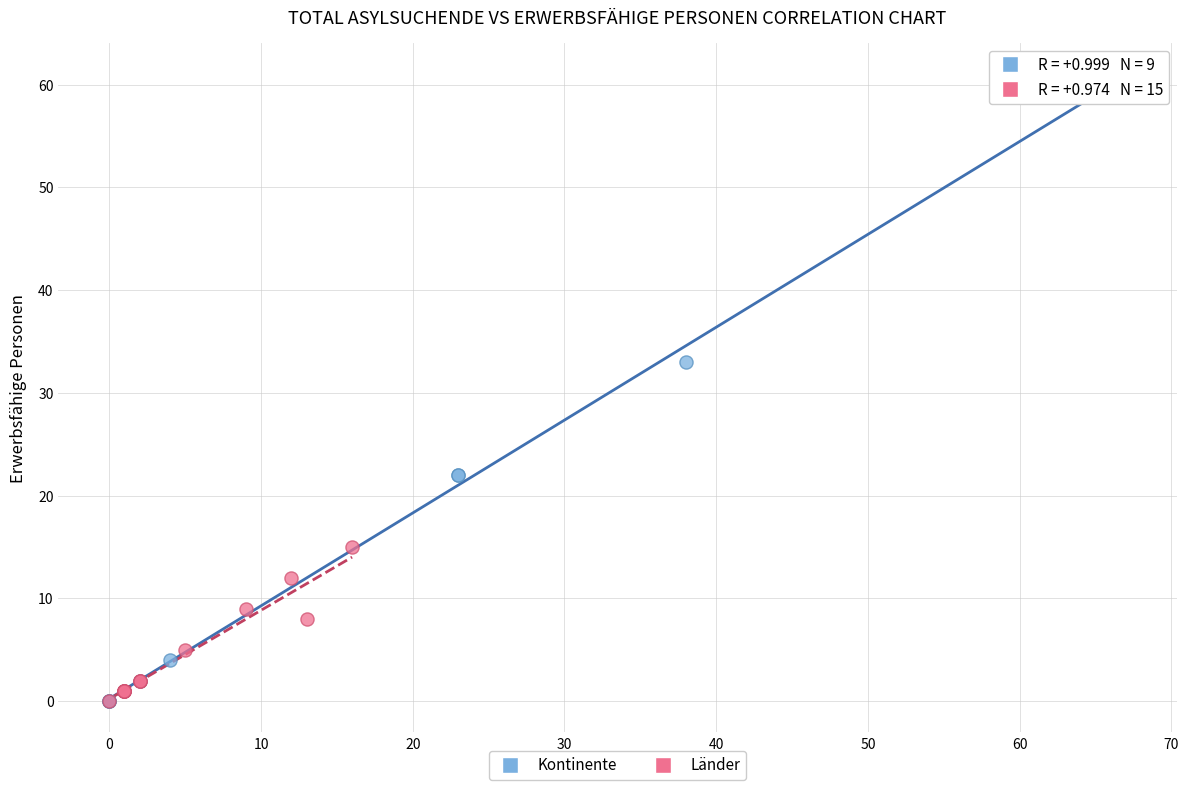

Which series contains the highest Y value?

Kontinente